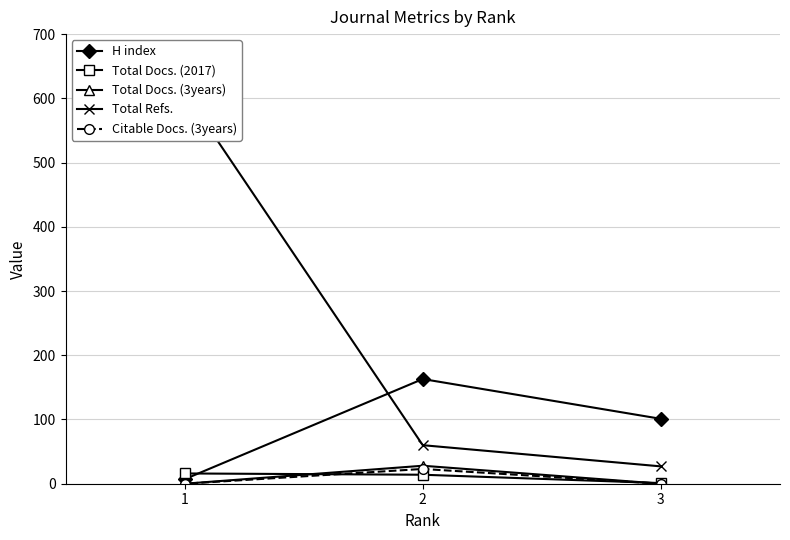

How many data points in H index are less than 101?

1